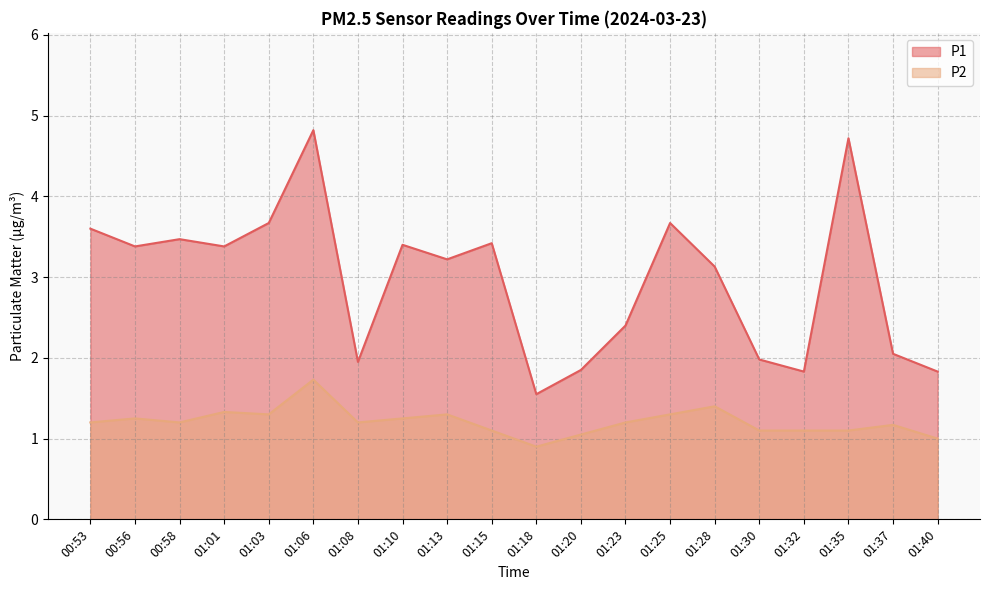

At how many categories does at least one series exceed 1?

20